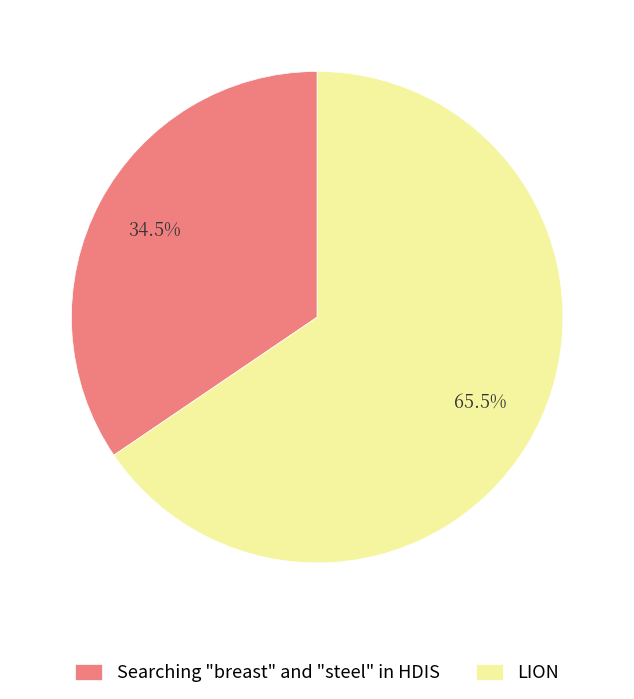

Count the number of slices in the pie.

2